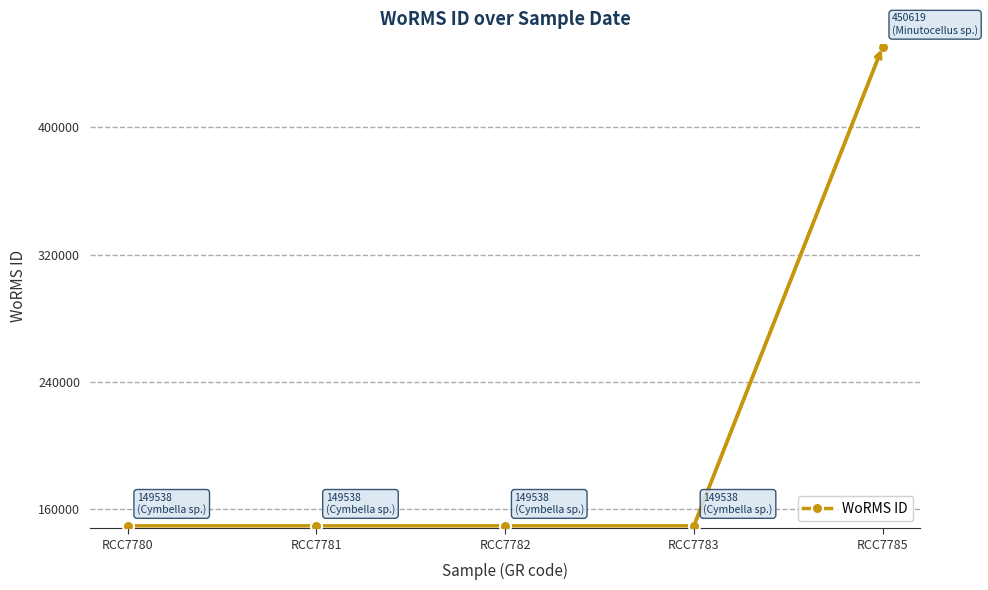

What is the value of the 1st point from the left?

149538